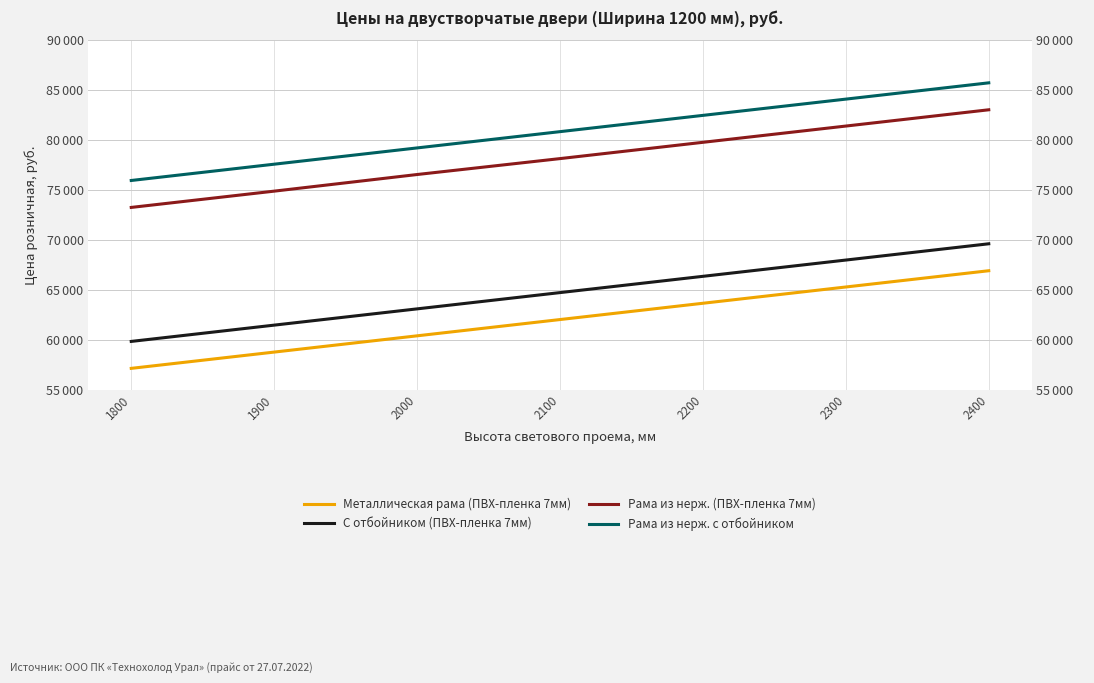

At how many categories does at least one series exceed 83917?

2